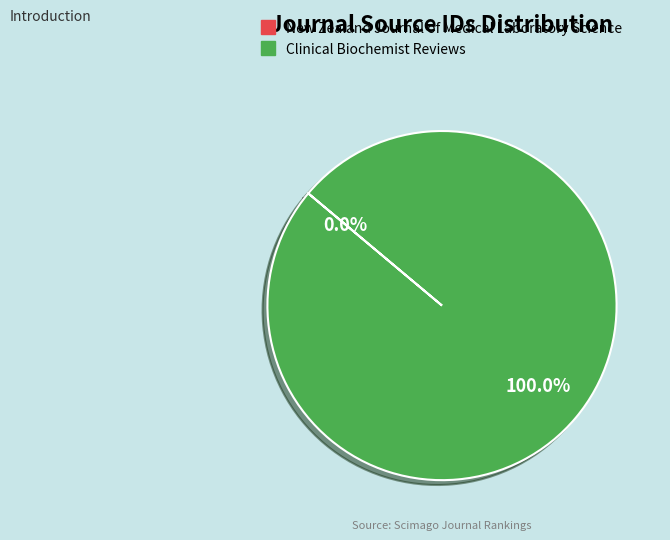

Does Clinical Biochemist Reviews represent more than half of the total?

Yes